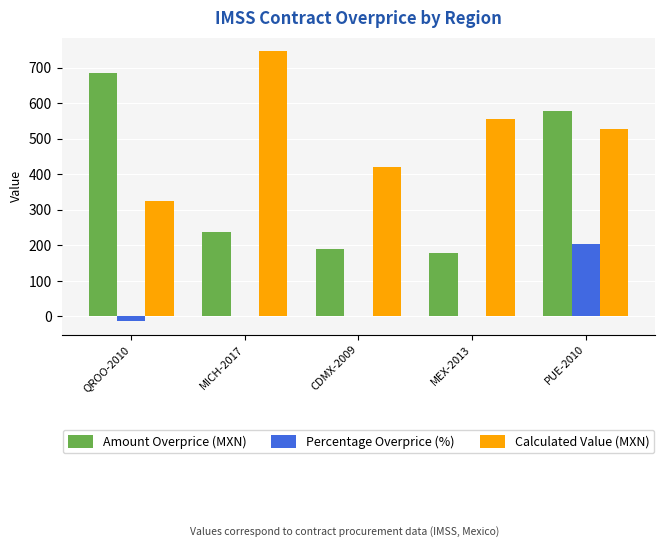

Which category has the highest value in the Amount Overprice (MXN) series?

QROO-2010